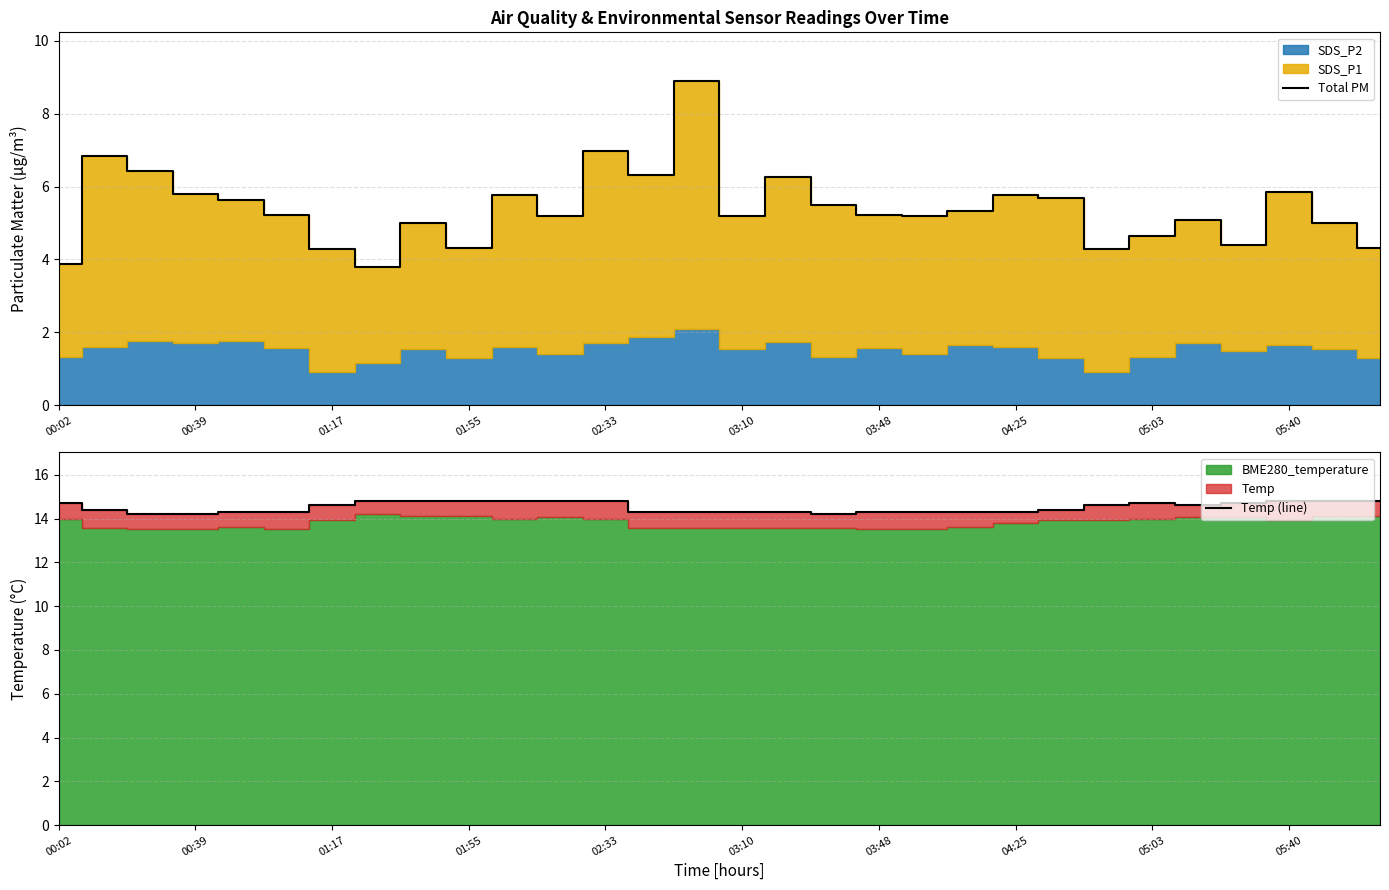

Is it true that Total PM equals 5.8 at 00:39?

True